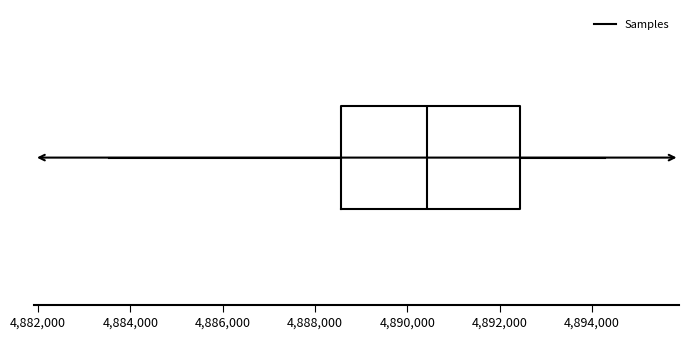

Read this box plot against the x-axis: the position of the median line, the range covered by the box, and the ends of both whiskers. The values are not printed on the chart, so give them approximately, as read against the axis.

median 4890400, box 4888600 to 4892400, whiskers 4883600 to 4894200